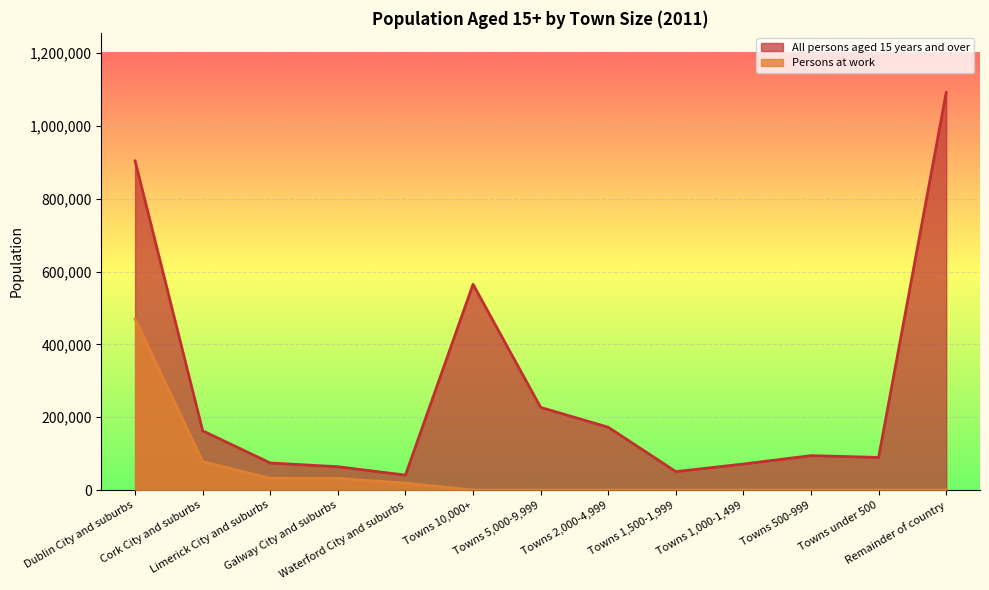

Is it true that All persons aged 15 years and over equals 110000 at Towns 2,000-4,999?

False